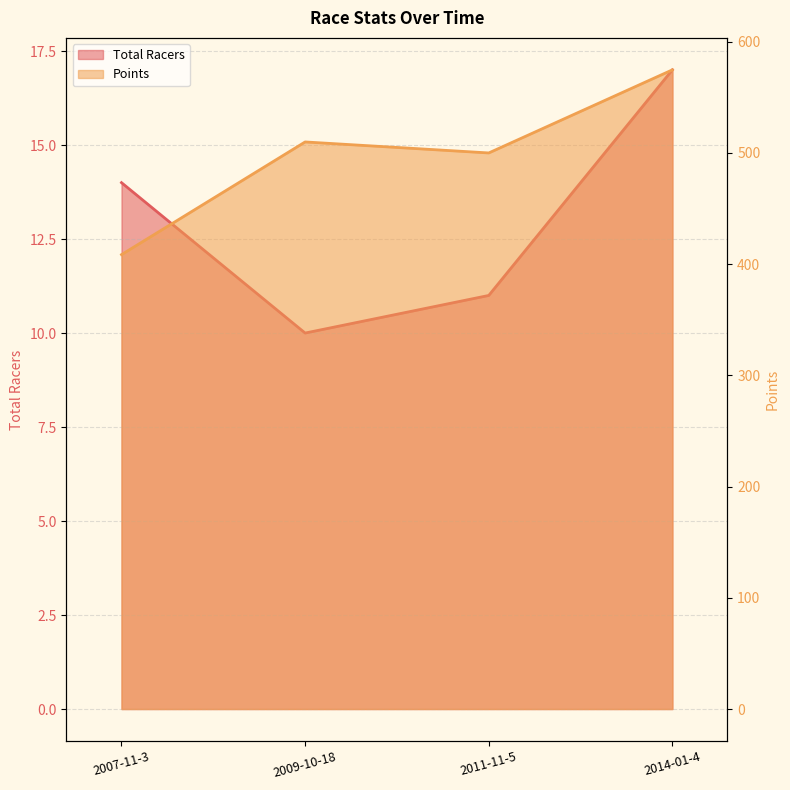

Where is Total Racers nearest to the value 13?

2007-11-3